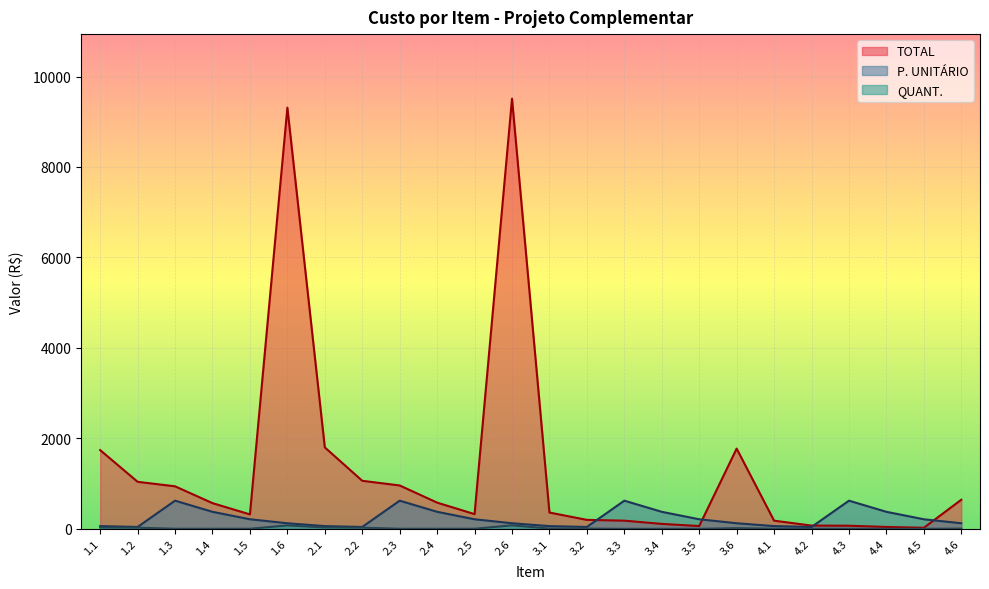

Reading left to right, what are all the values shown in this chart?

TOTAL: 1.1=1740.3	1.2=1039.5	1.3=939.9	1.4=567.9	1.5=318.7	1.6=9311.6	2.1=1800.3	2.2=1061.8	2.3=958.5	2.4=579.1	2.5=325.1	2.6=9511.2	3.1=360.1	3.2=198.0	3.3=180.5	3.4=109.1	3.5=61.2	3.6=1773.7	4.1=180.0	4.2=71.8	4.3=68.5	4.4=41.4	4.5=23.2	4.6=643.0
QUANT: 1.1=29.0	1.2=25.2	1.3=1.5	1.4=1.5	1.5=1.5	1.6=75.6	2.1=30.0	2.2=25.7	2.3=1.5	2.4=1.5	2.5=1.5	2.6=77.2	3.1=6.0	3.2=4.8	3.3=0.3	3.4=0.3	3.5=0.3	3.6=14.4	4.1=3.0	4.2=1.7	4.3=0.1	4.4=0.1	4.5=0.1	4.6=5.2
P. UNITÁRIO: 1.1=60.0	1.2=41.2	1.3=622.4	1.4=376.1	1.5=211.1	1.6=123.2	2.1=60.0	2.2=41.2	2.3=622.4	2.4=376.1	2.5=211.1	2.6=123.2	3.1=60.0	3.2=41.2	3.3=622.4	3.4=376.1	3.5=211.1	3.6=123.2	4.1=60.0	4.2=41.2	4.3=622.4	4.4=376.1	4.5=211.1	4.6=123.2